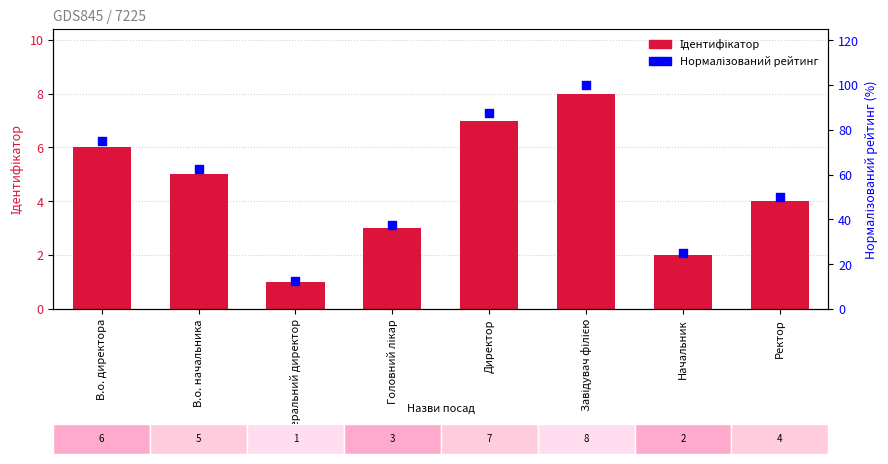

Which series contains the lowest Y value?

Ідентифікатор